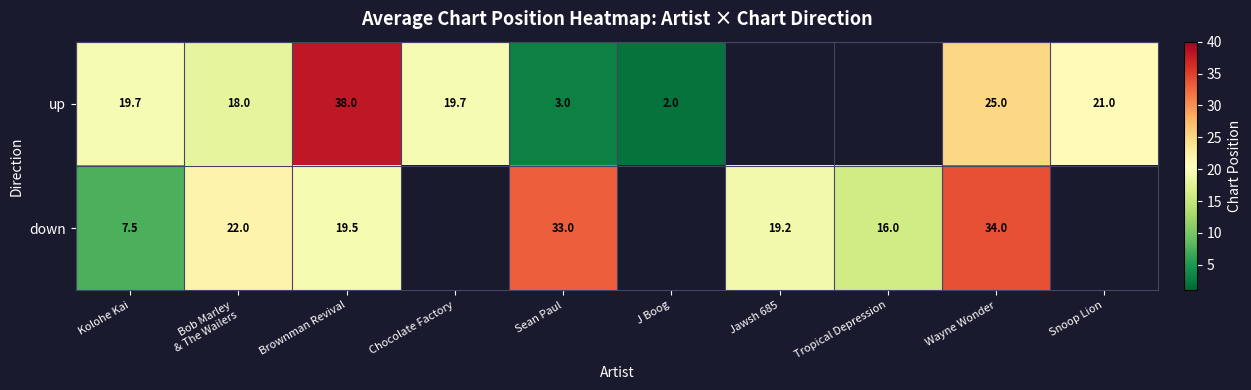

What is the difference between the down values at Kolohe Kai and Sean Paul?

25.5